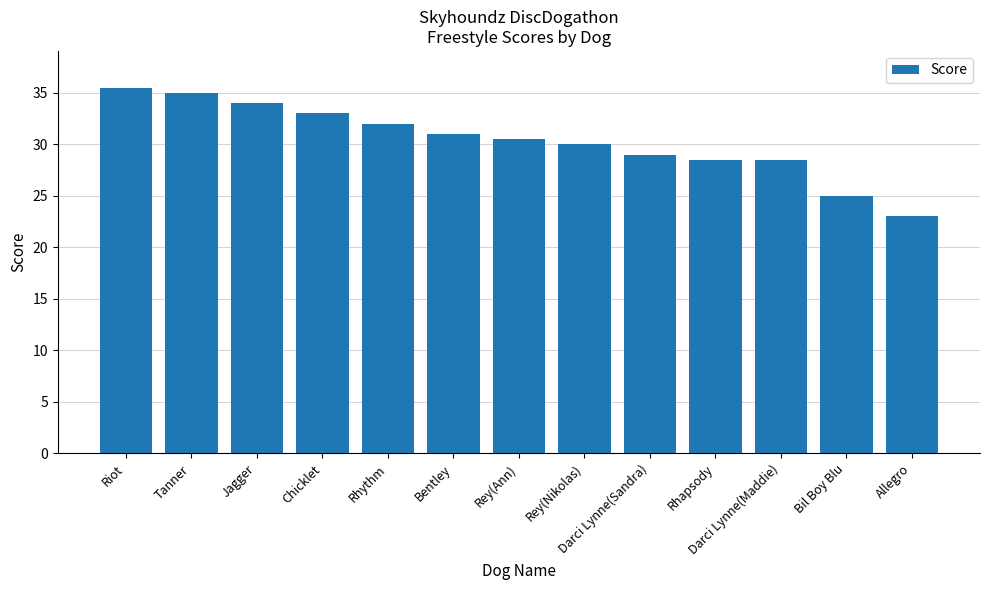

What is the average value?

30.4